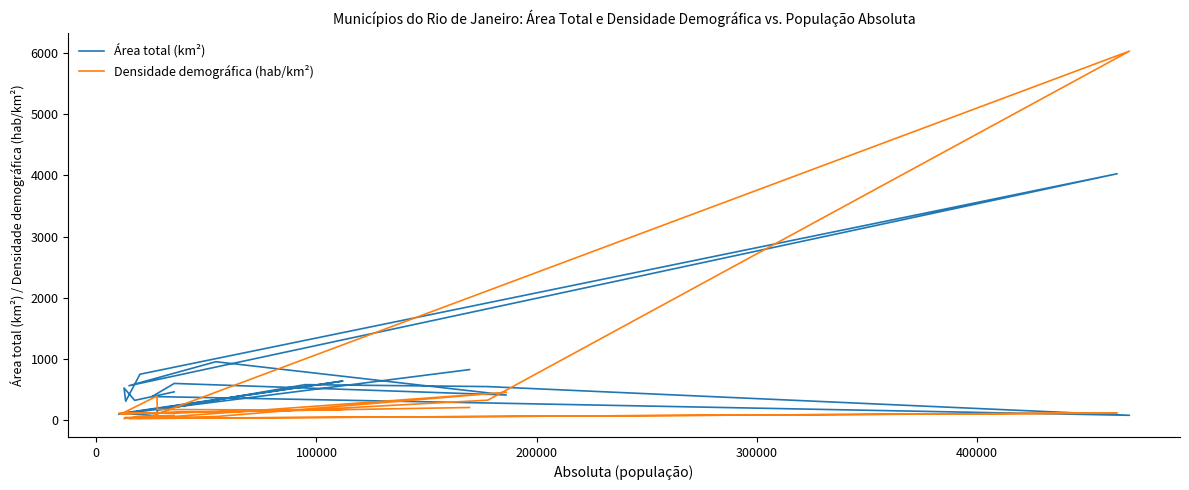

List the series in order of their overall mean, lowest first.

Densidade demográfica (hab/km²), Área total (km²)